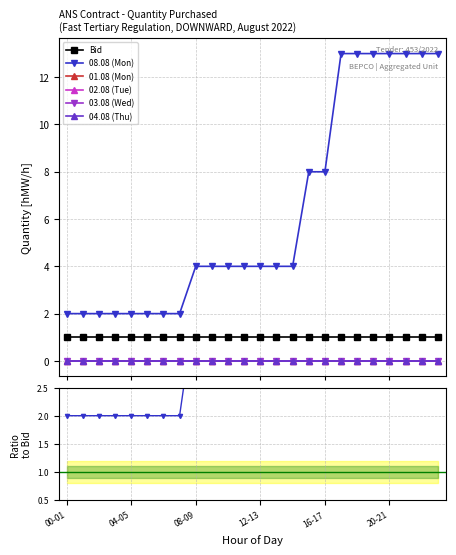

The 01.08 (Mon) series shows 0 at 03-04. True or false?

True